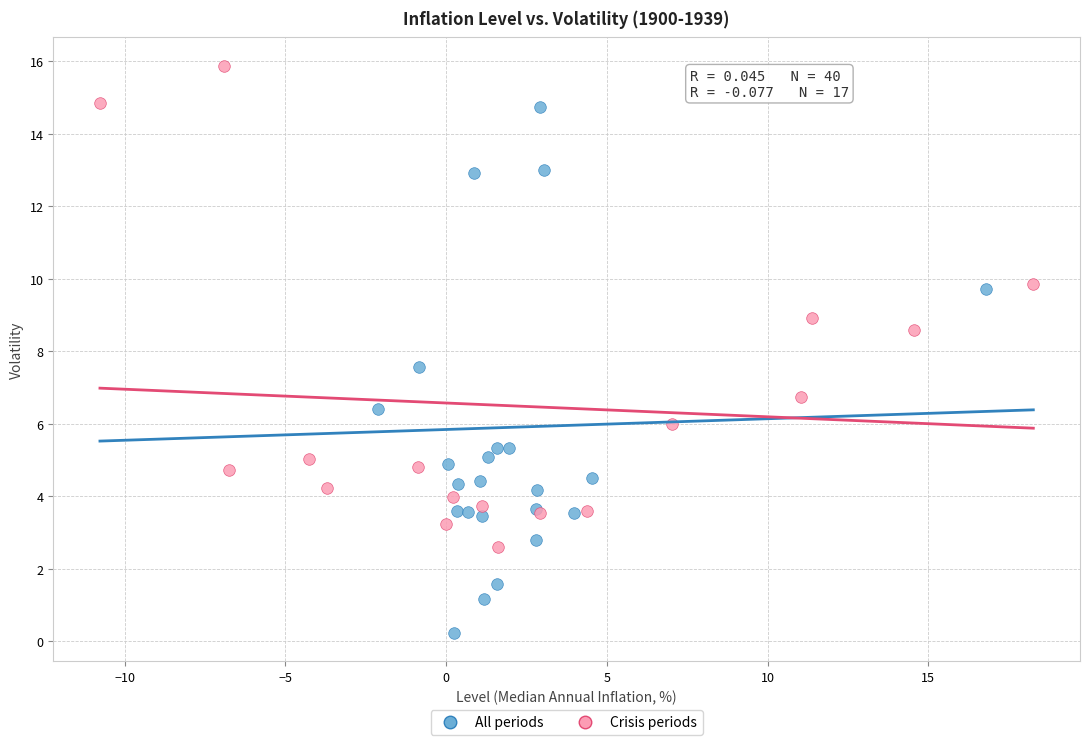

Which series has the widest spread of Y values?

All periods